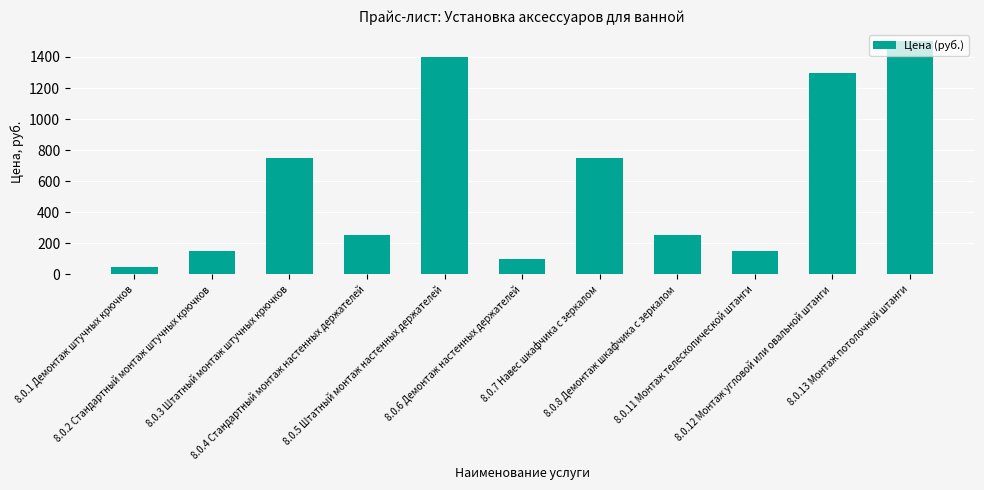

Reading left to right, what are all the values shown in this chart?

50	150	750	250	1400	100	750	250	150	1300	1500